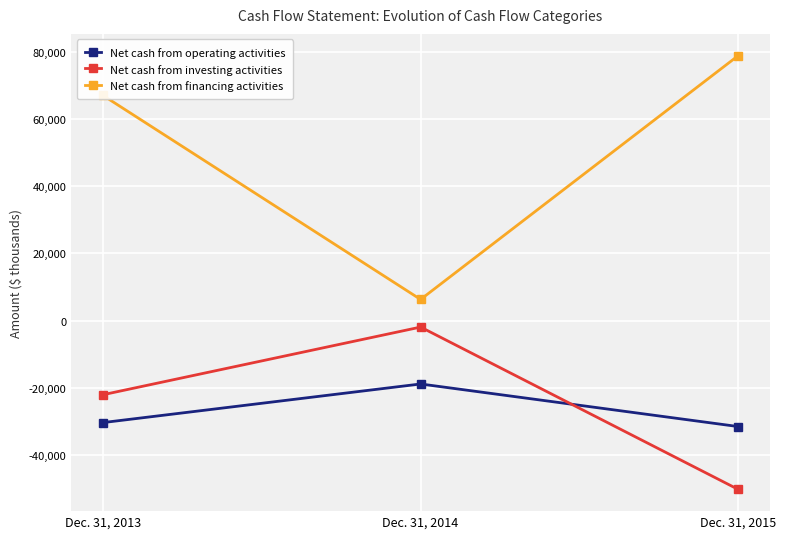

Which label corresponds to the largest value in the chart?

Dec. 31, 2015